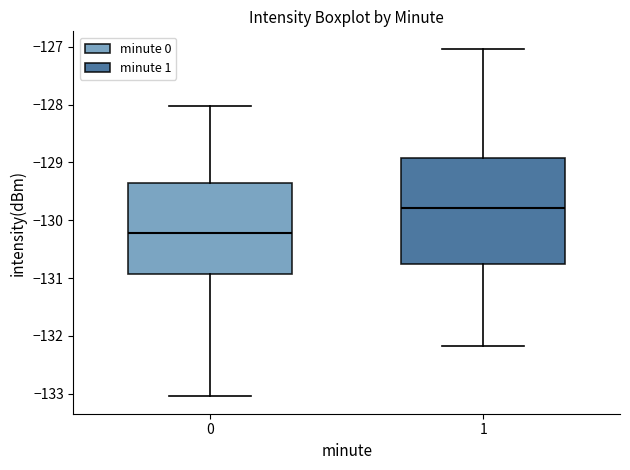

Where does the upper whisker of the box at x = 0 end on the y-axis? The values are not printed on the chart, so give them approximately, as read against the axis.

-128.0